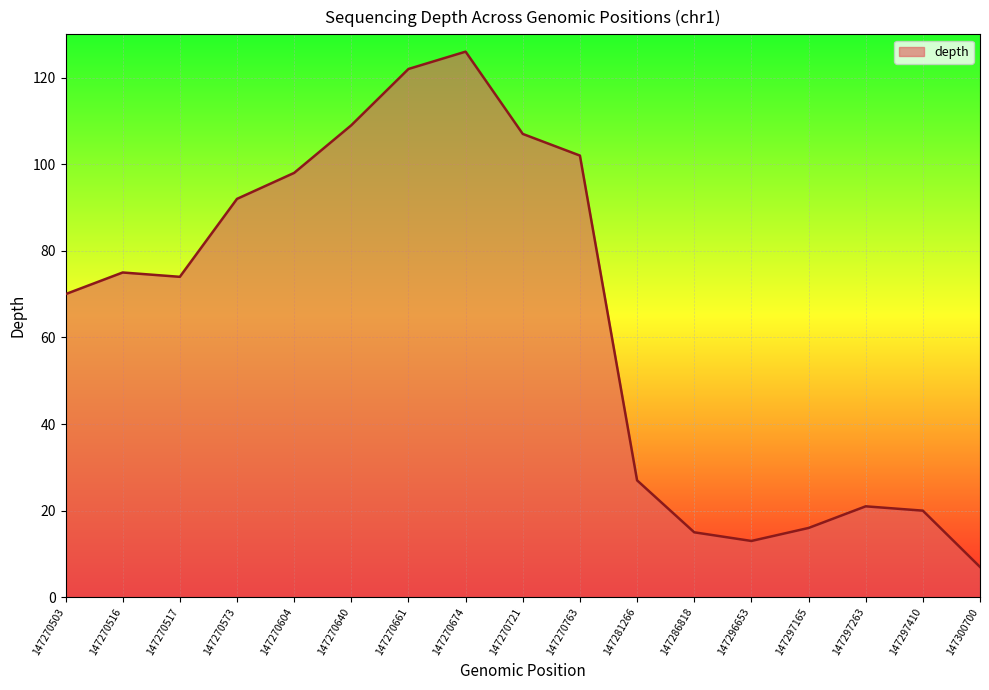

Which label corresponds to the smallest value in the chart?

147300700